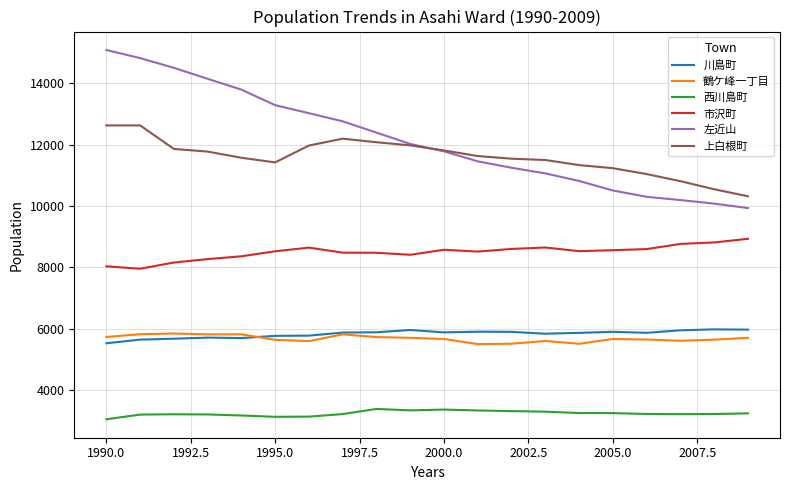

In 川島町, how many points are lower than both neighbors (excluding endpoints)?

4